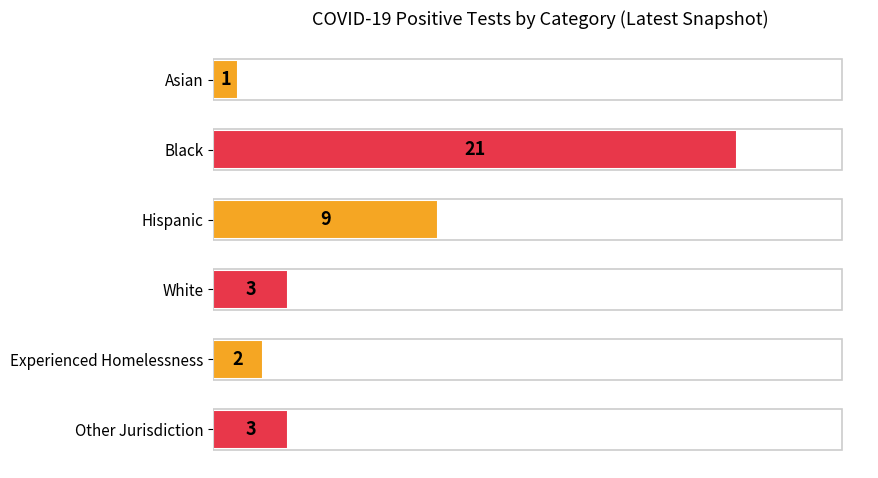

What is the maximum value shown in the chart?

21